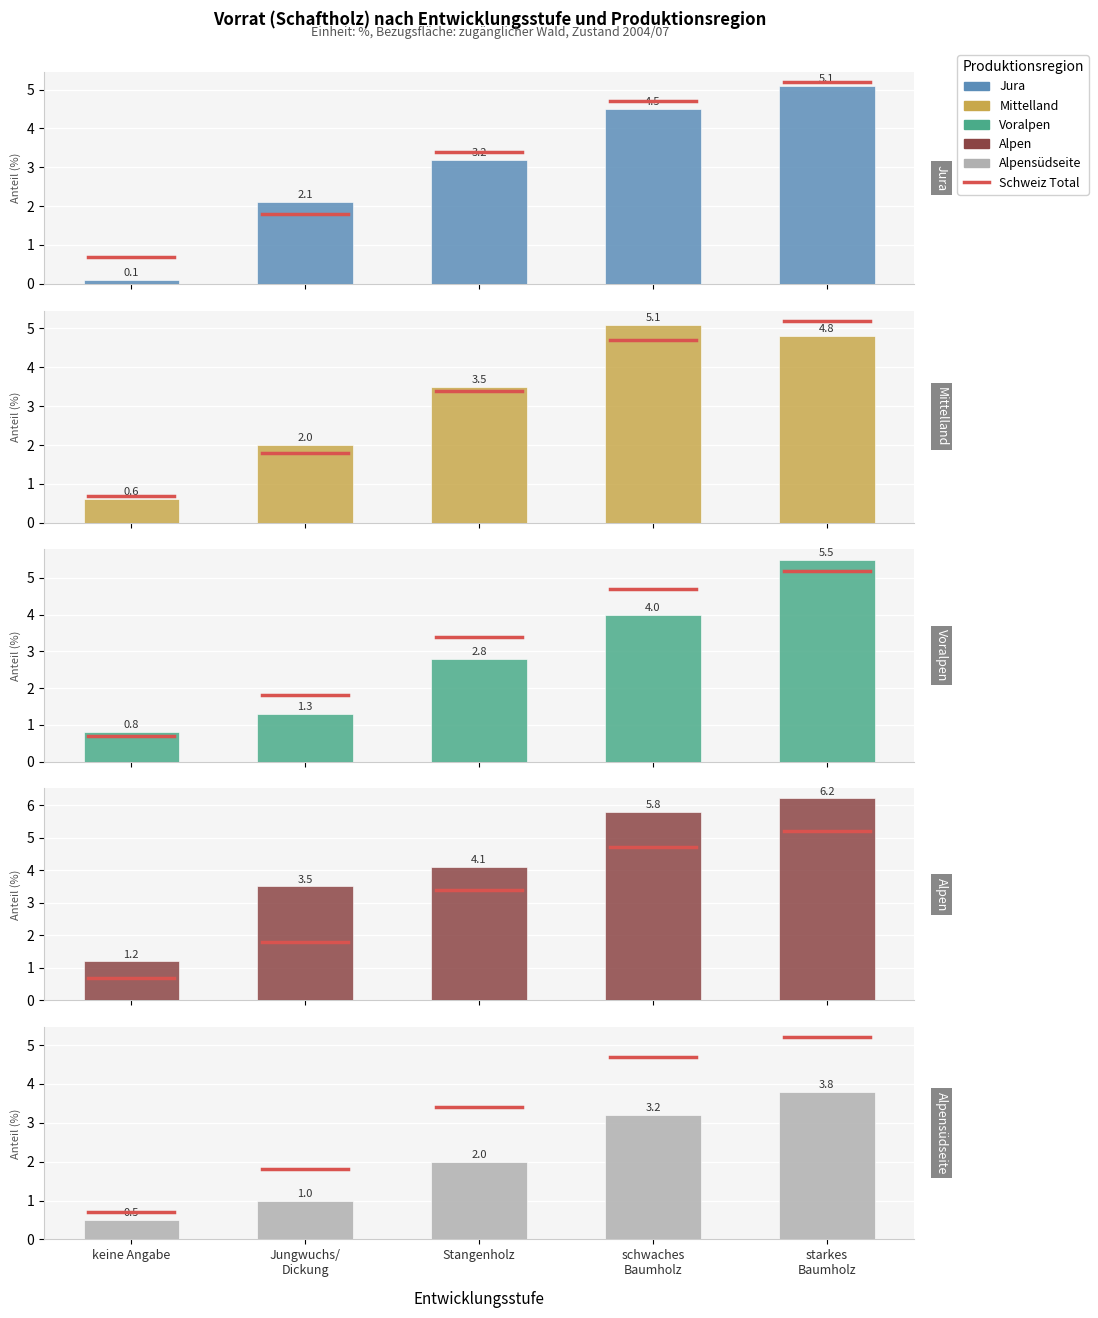

Where does the Alpen series first go above 4?

Stangenholz